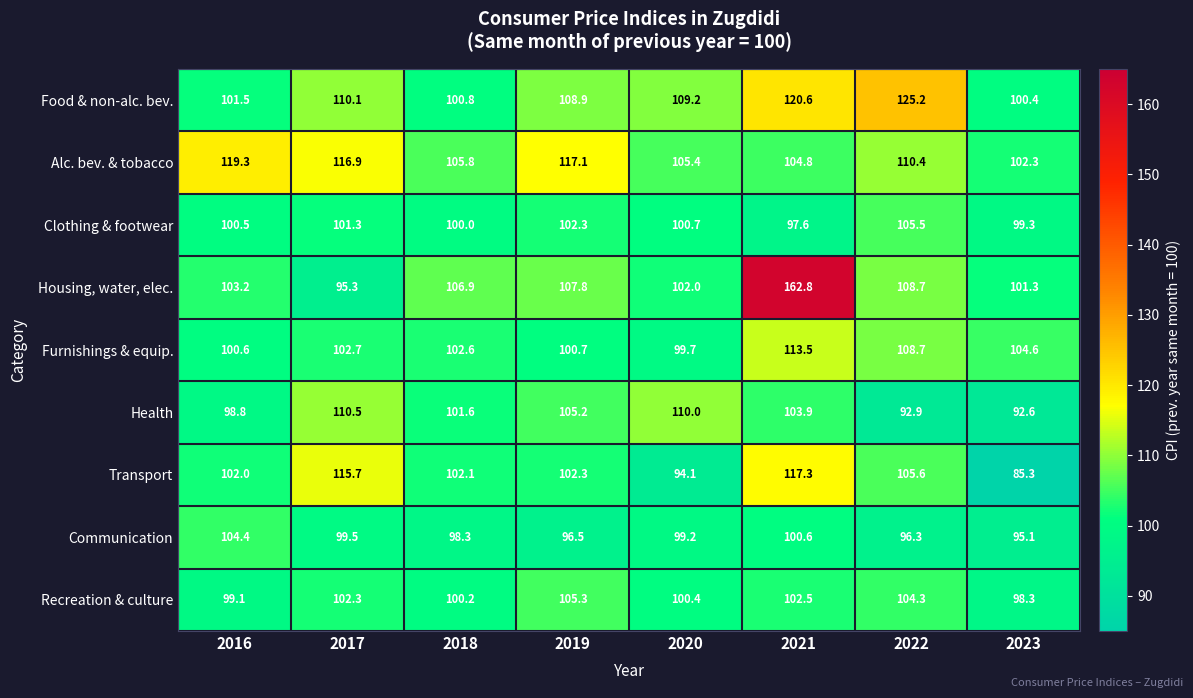

What is the sum of all Clothing & footwear values?

807.2